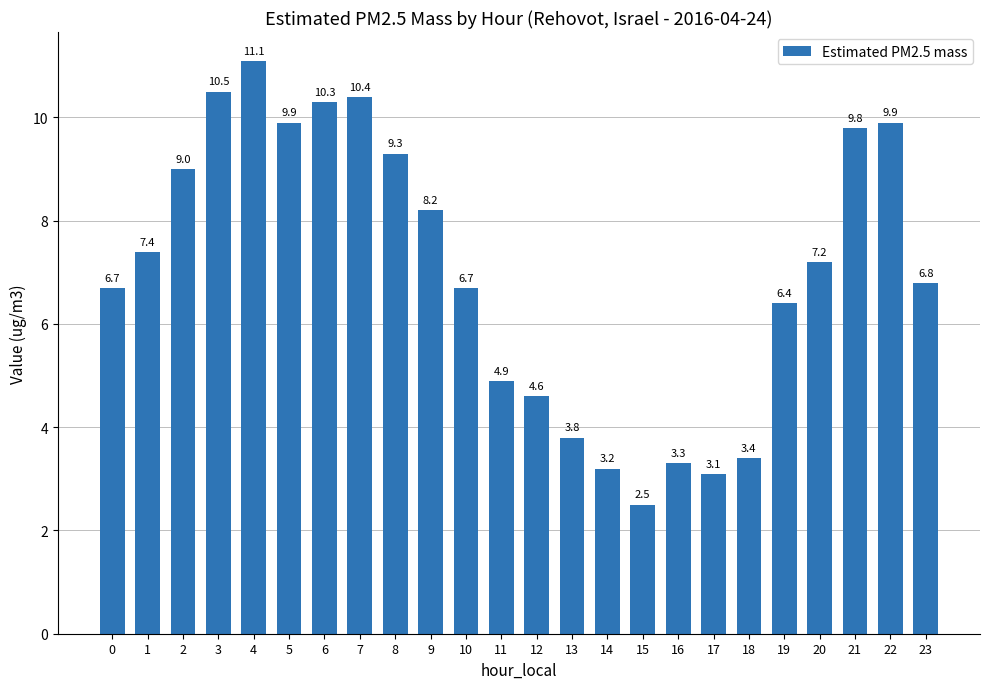

Reading left to right, extract all data points from this chart.

6.7	7.4	9.0	10.5	11.1	9.9	10.3	10.4	9.3	8.2	6.7	4.9	4.6	3.8	3.2	2.5	3.3	3.1	3.4	6.4	7.2	9.8	9.9	6.8